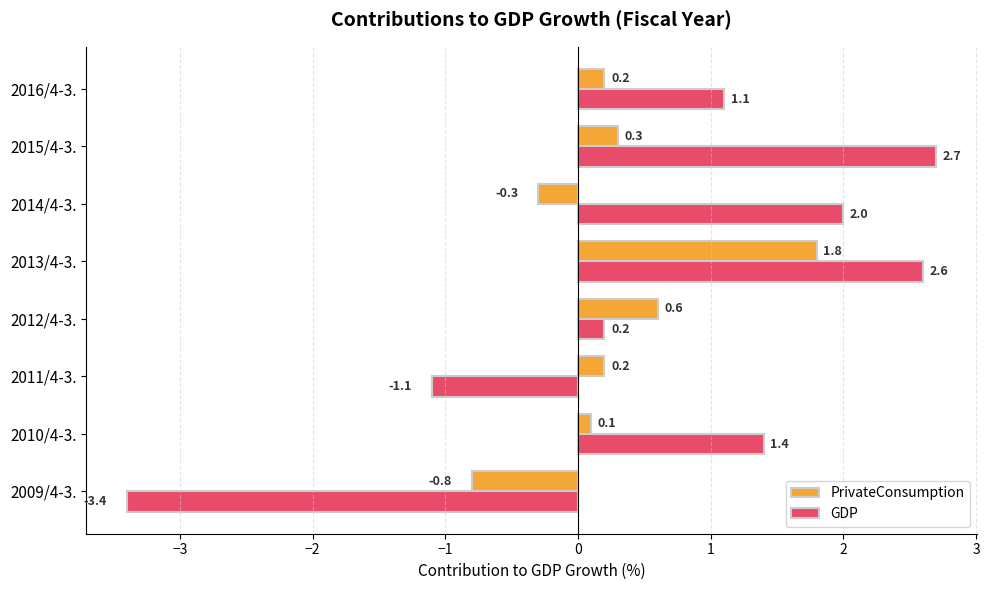

The GDP series shows 2.0 at 2014/4-3.. True or false?

True